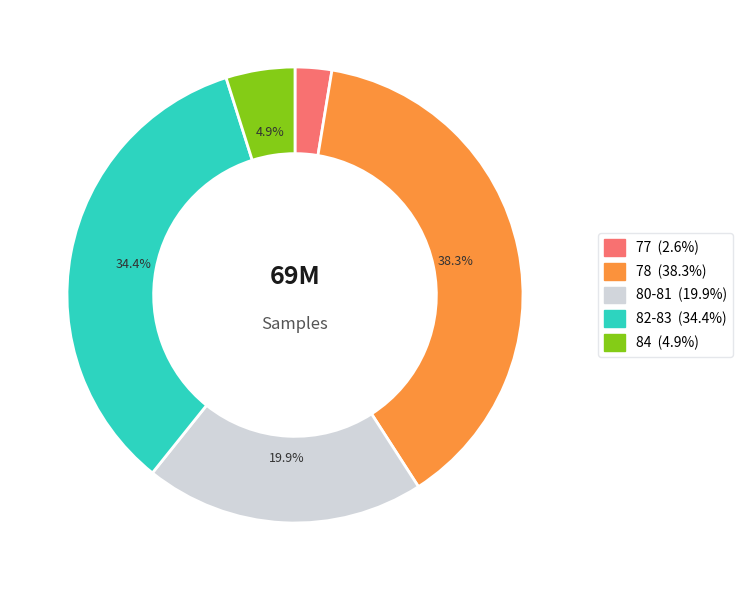

Does any single category account for the majority?

No